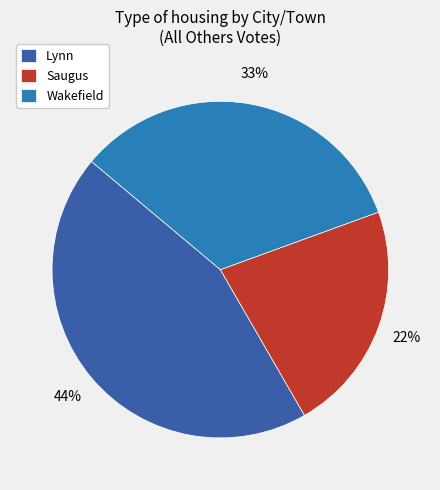

Count the number of slices in the pie.

3